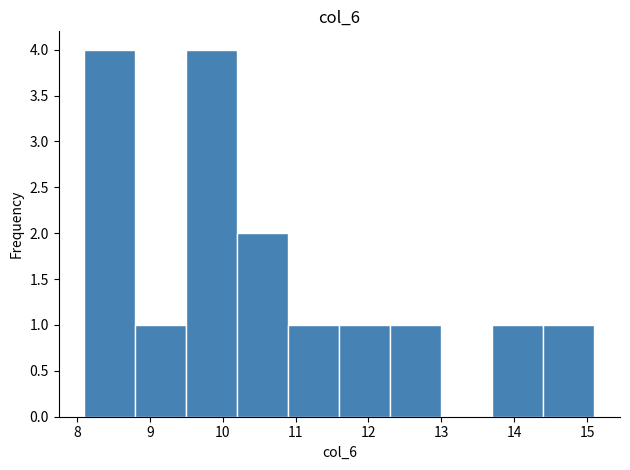

Reading left to right, list every bar in this chart as the range it spans on the x-axis followed by its height. The values are not printed on the chart, so give them approximately, as read against the axis.

8.1 to 8.8: 4
8.8 to 9.5: 1
9.5 to 10.2: 4
10.2 to 10.9: 2
10.9 to 11.6: 1
11.6 to 12.3: 1
12.3 to 13.0: 1
13.0 to 13.7: 0
13.7 to 14.4: 1
14.4 to 15.1: 1